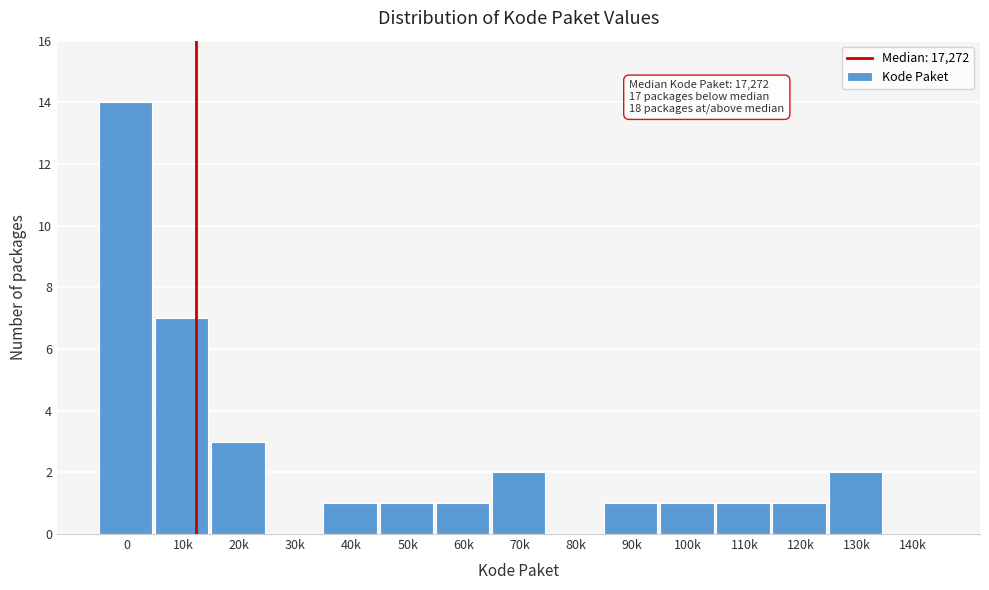

Reading left to right, transcribe all the data shown in this chart.

0=14	10k=7	20k=3	30k=0	40k=1	50k=1	60k=1	70k=2	80k=0	90k=1	100k=1	110k=1	120k=1	130k=2	140k=0